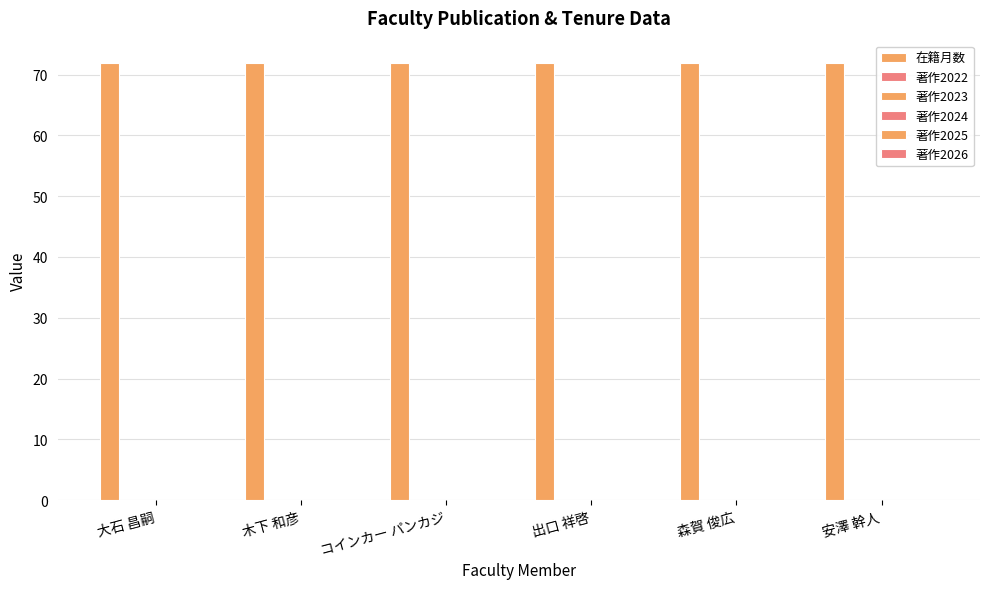

How many bars are there in each group?

6